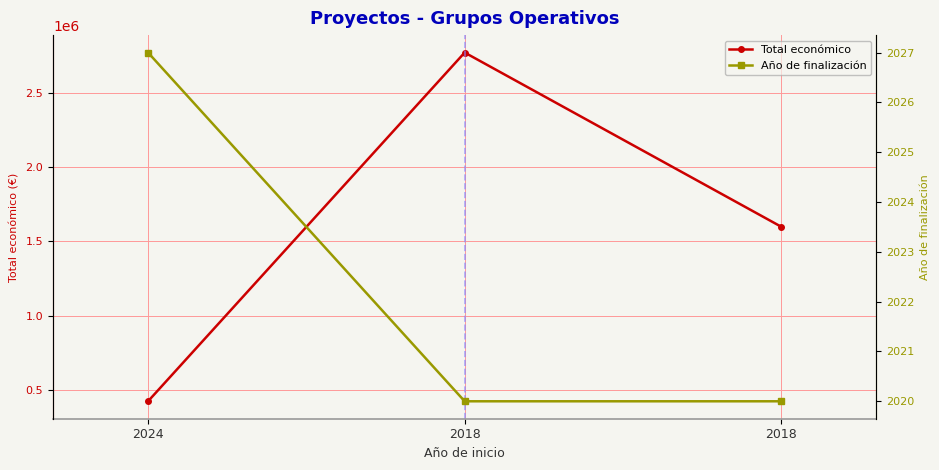

True or false: Año de finalización has a value of 2020 at 2018.

True